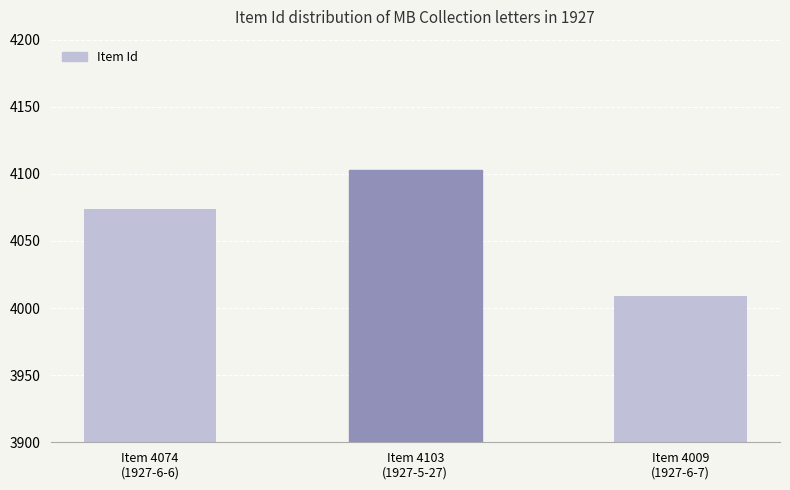

How many bars are there in total?

3